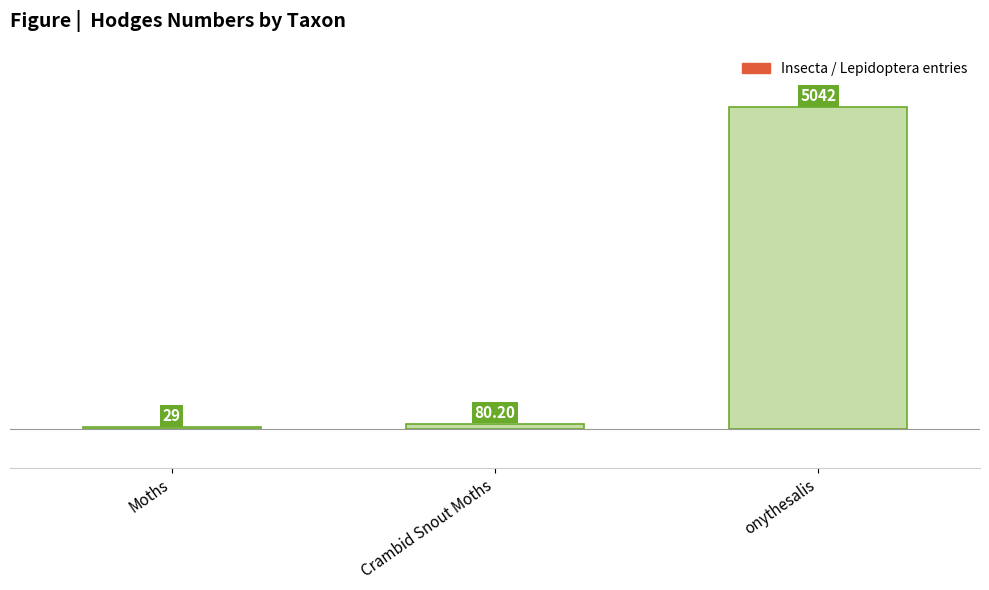

How many bars are there in total?

3